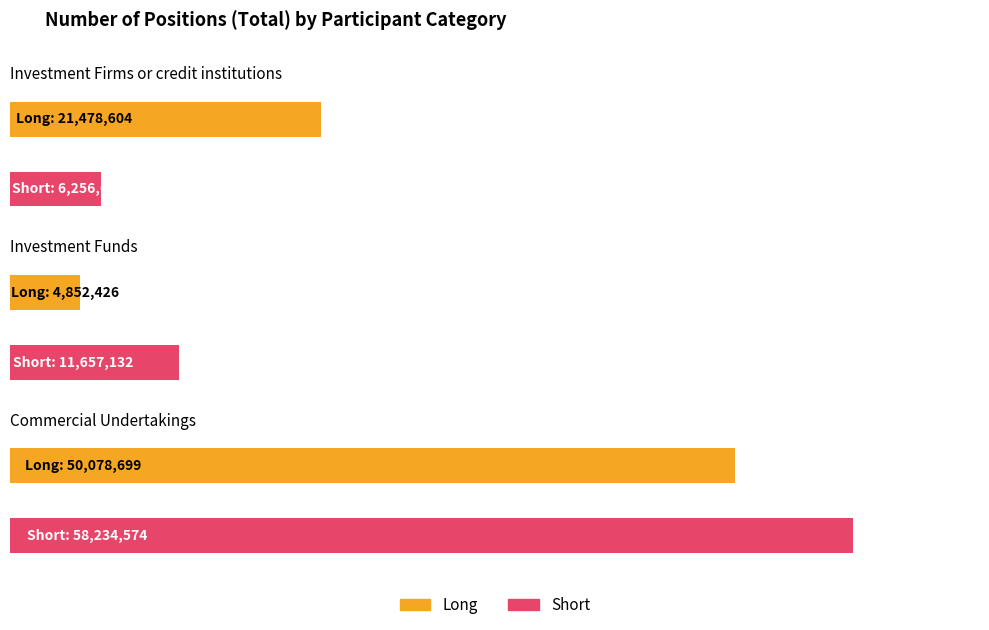

What is the minimum value for Long?

4852426